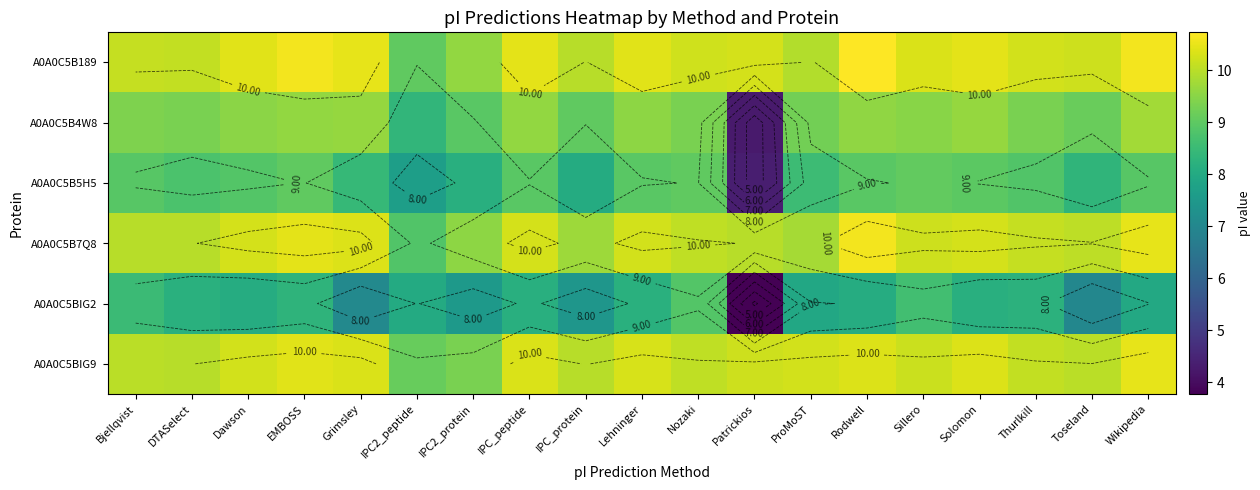

What is the difference between the maximum and minimum values in the A0A0C5B189 series?

1.7